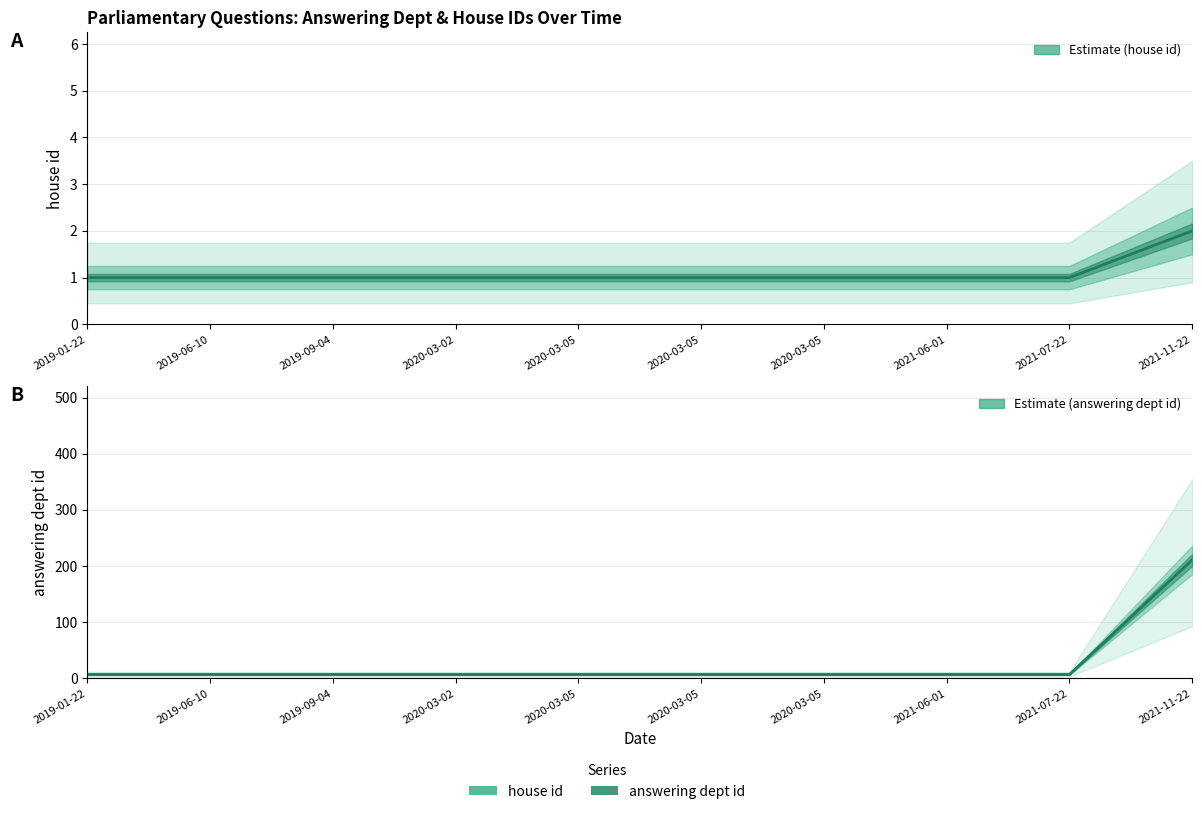

Which series has the largest total across all categories?

answering dept id